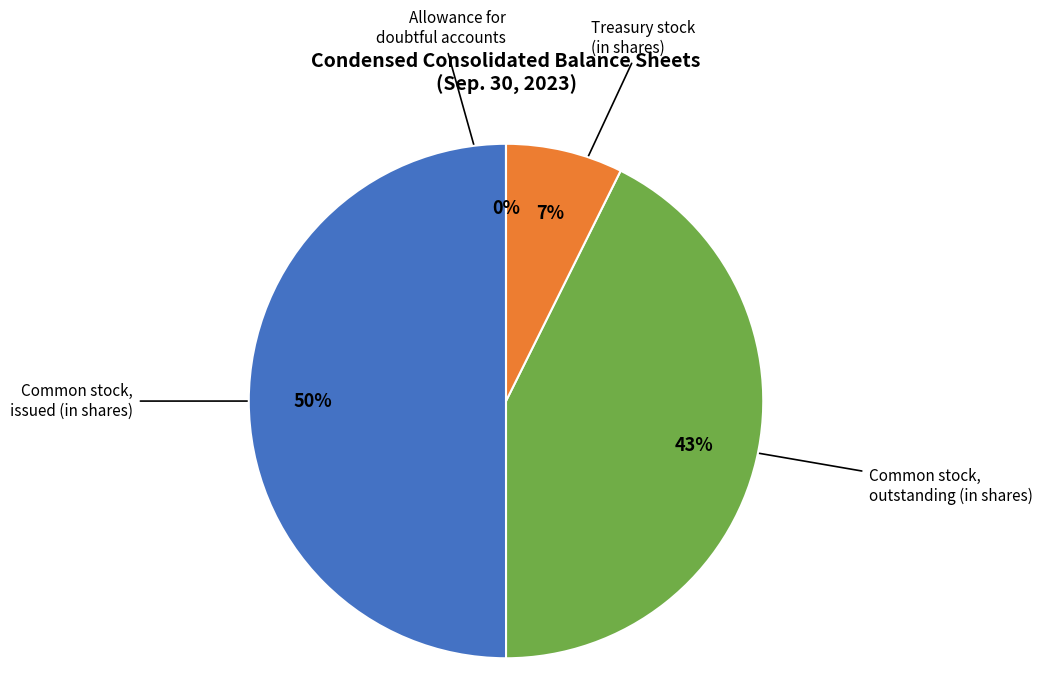

To the nearest percent, what is the difference between the largest and smallest slice percentages?

50%